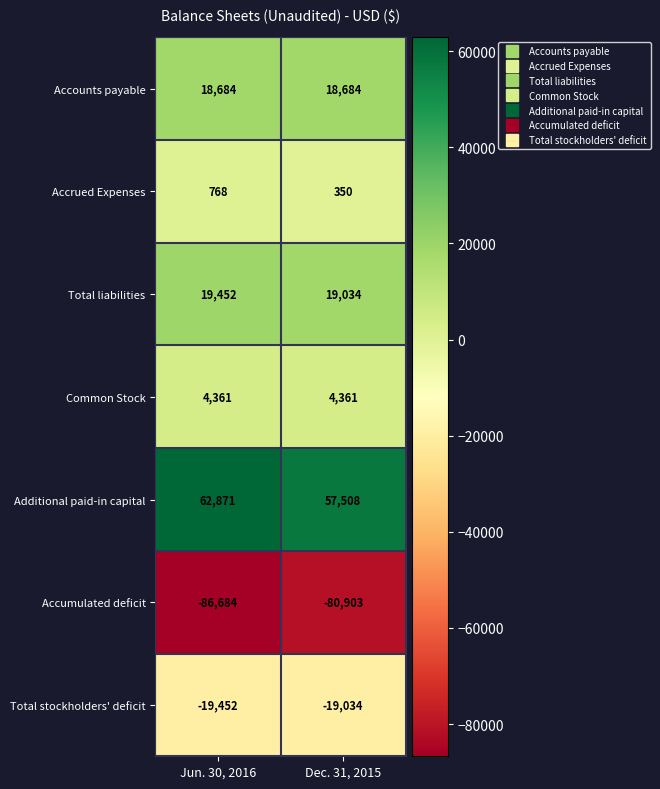

Which series has the largest total across all categories?

Additional paid-in capital